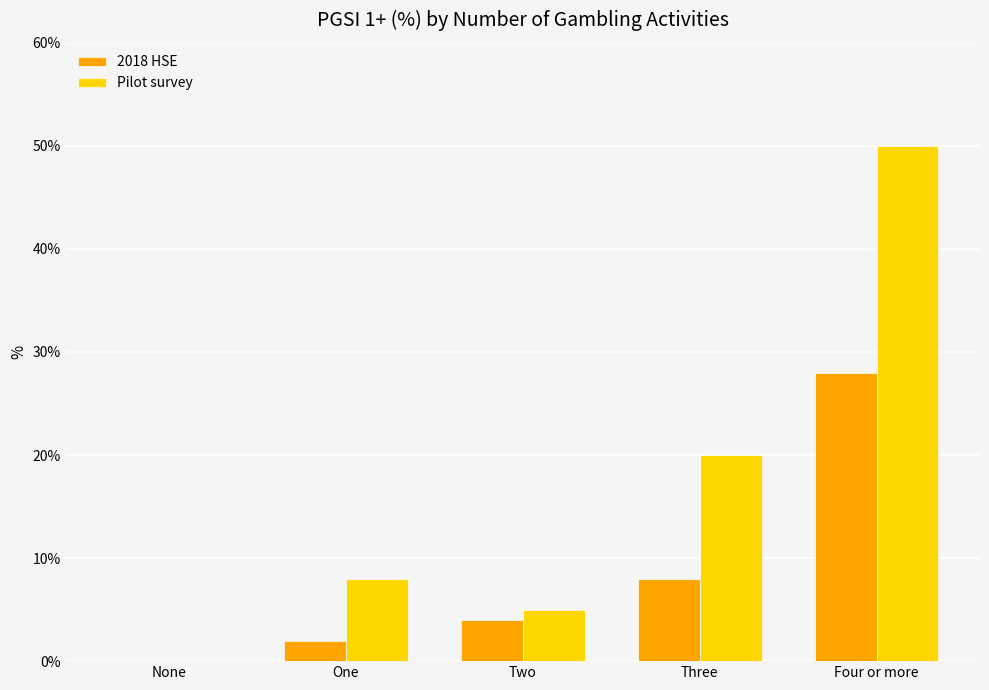

What are all the series names shown in the legend?

2018 HSE, Pilot survey